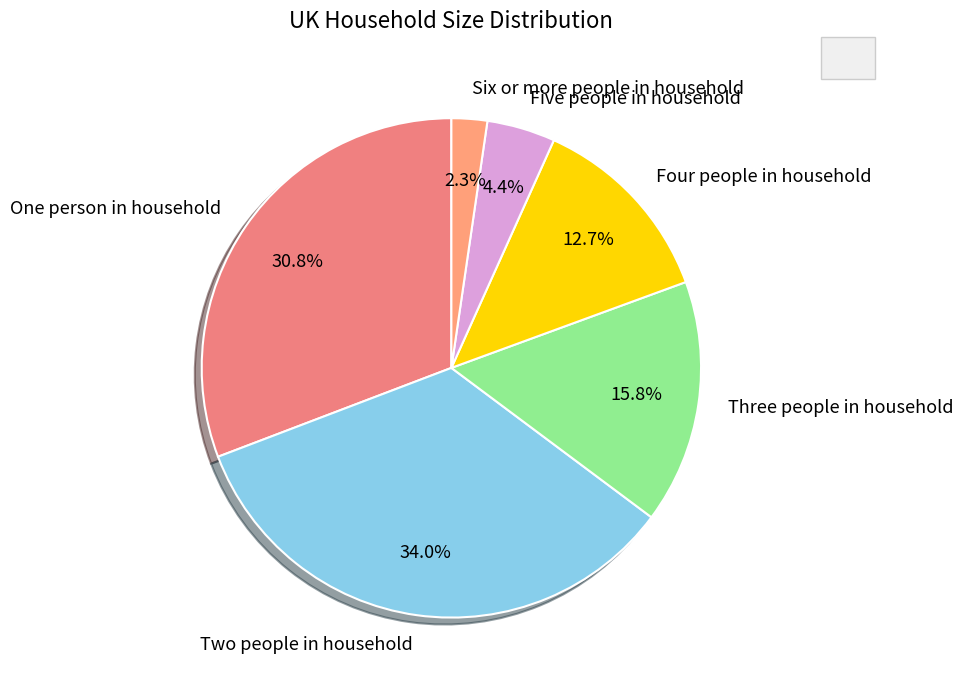

Rank the categories by value from highest to lowest.

Two people in household, One person in household, Three people in household, Four people in household, Five people in household, Six or more people in household